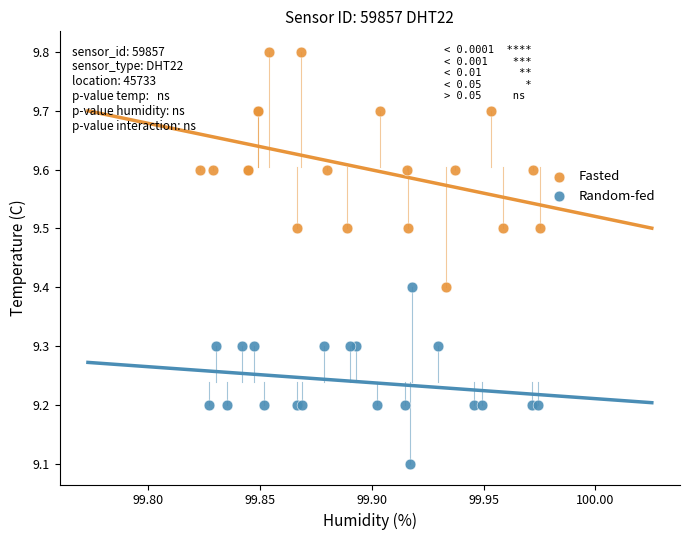

Which series has the largest Y range (max minus min)?

Fasted